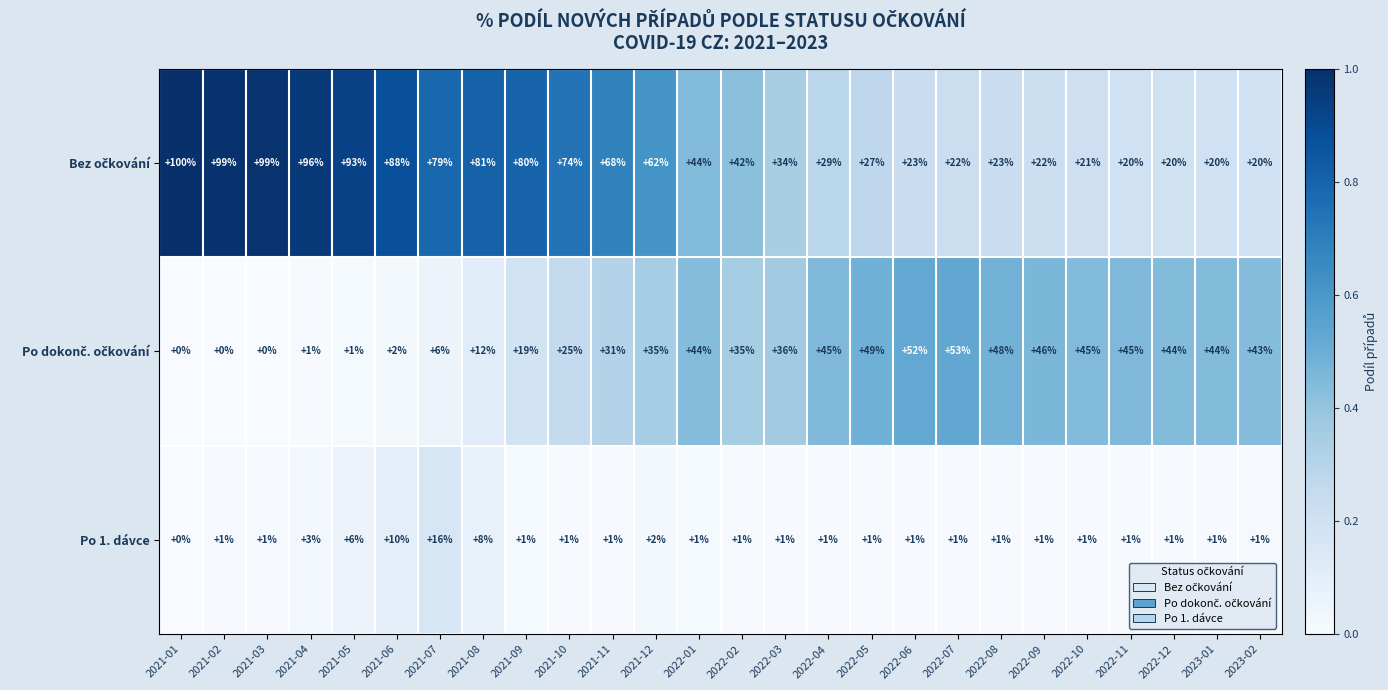

What is the greatest value displayed?

100